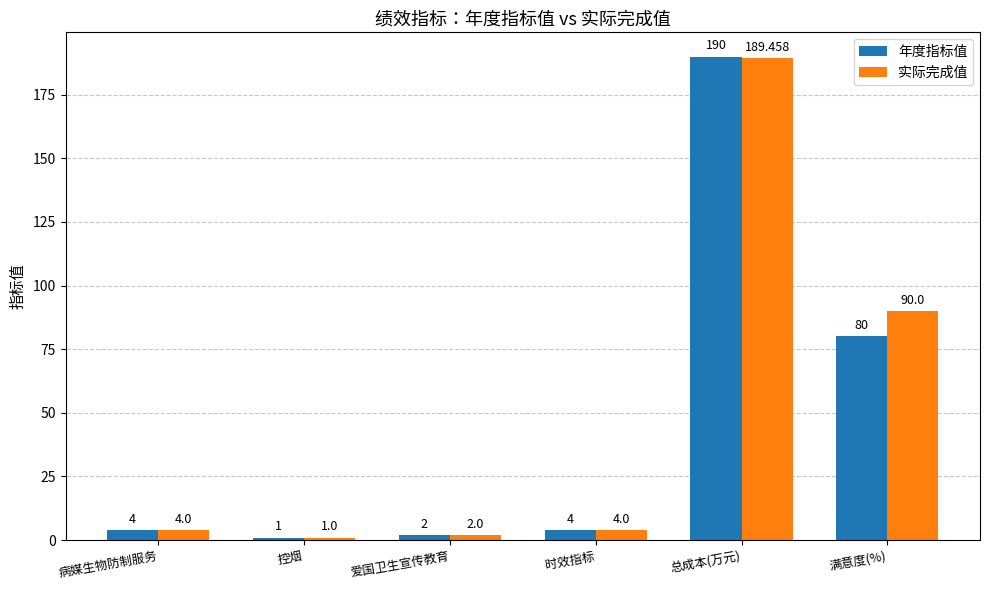

Reading left to right, extract all data points from this chart.

年度指标值: 4.0	1.0	2.0	4.0	190.0	80.0
实际完成值: 4.0	1.0	2.0	4.0	189.5	90.0